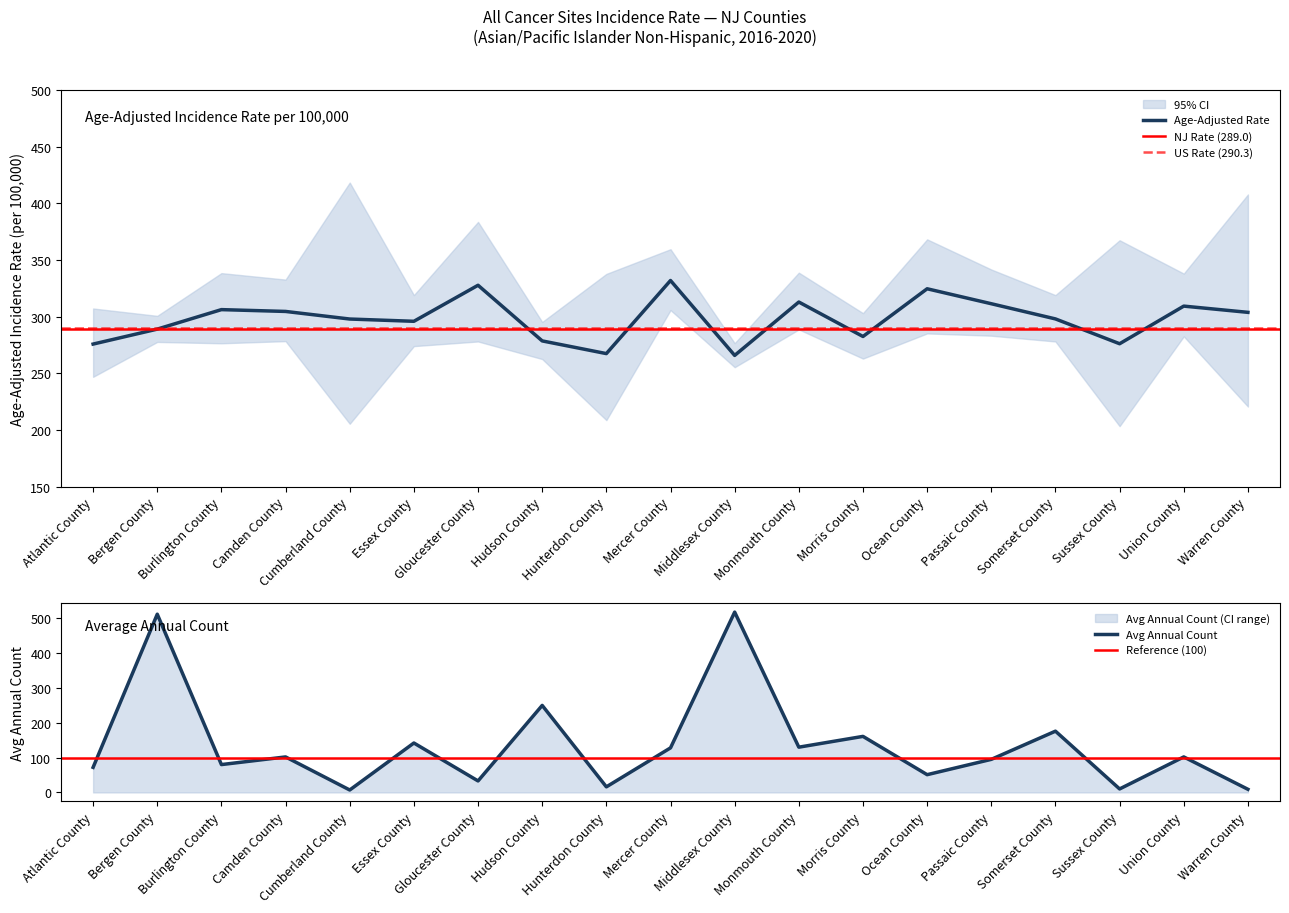

Which series changed the most between Camden County and Monmouth County?

Avg Annual Count